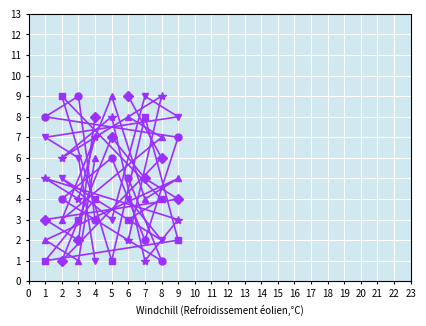

What is the greatest value displayed?

9